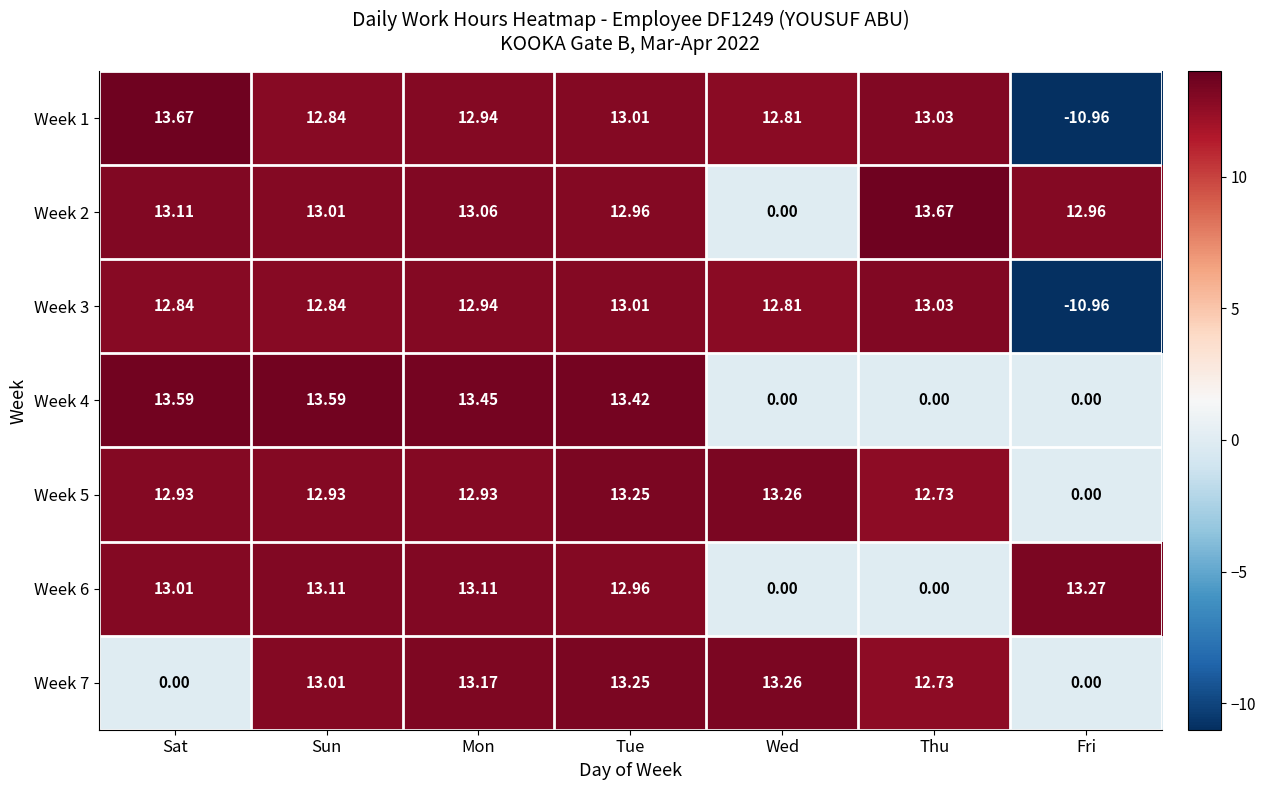

At which category is the sum across all series the highest?

Tue